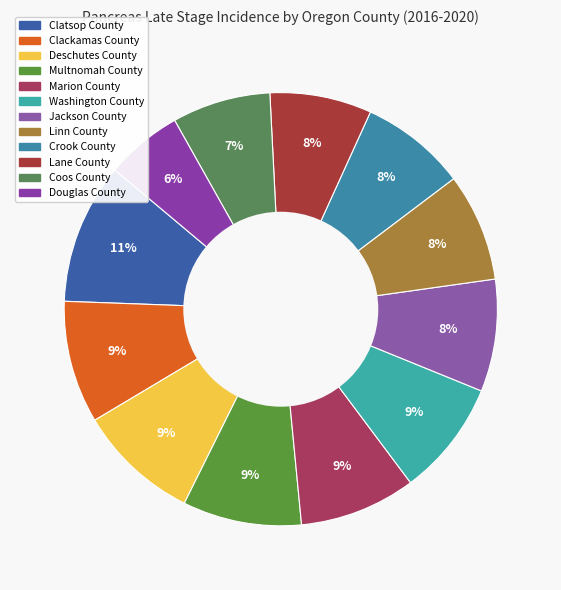

What is the smallest slice in the pie chart?

Douglas County